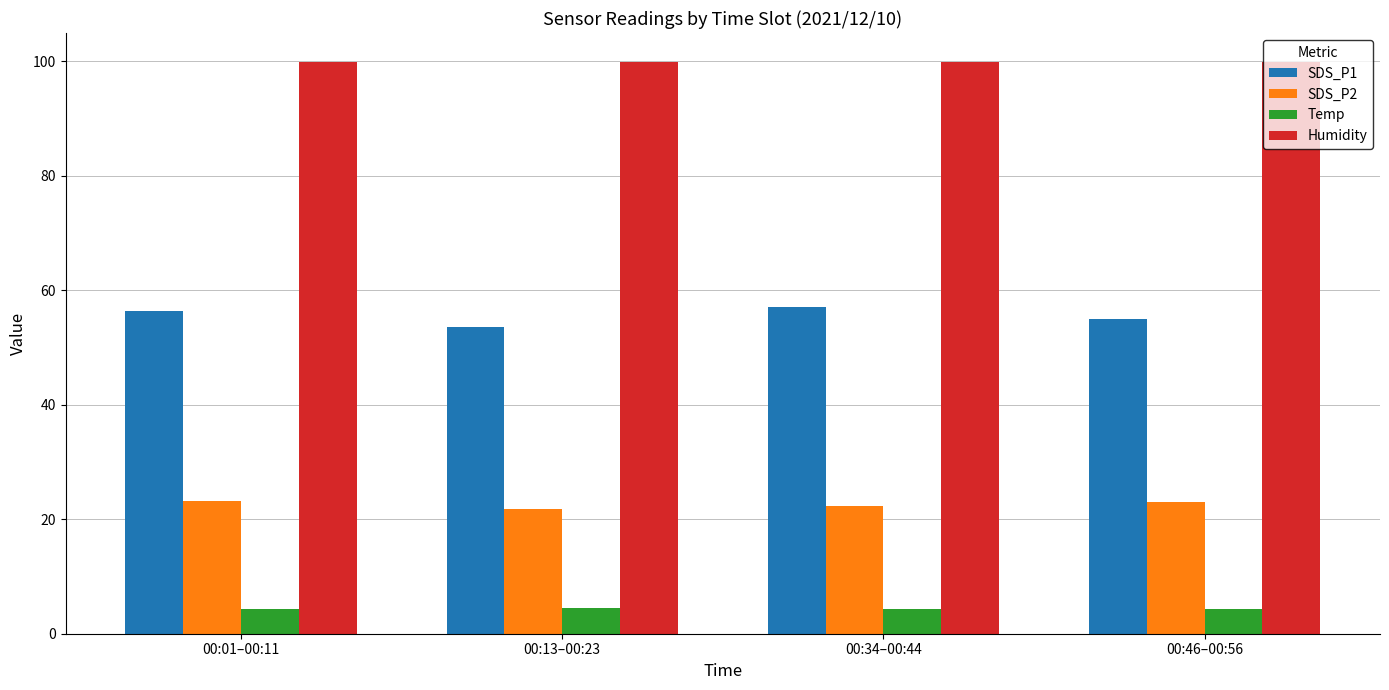

What is the smallest value displayed?

4.3